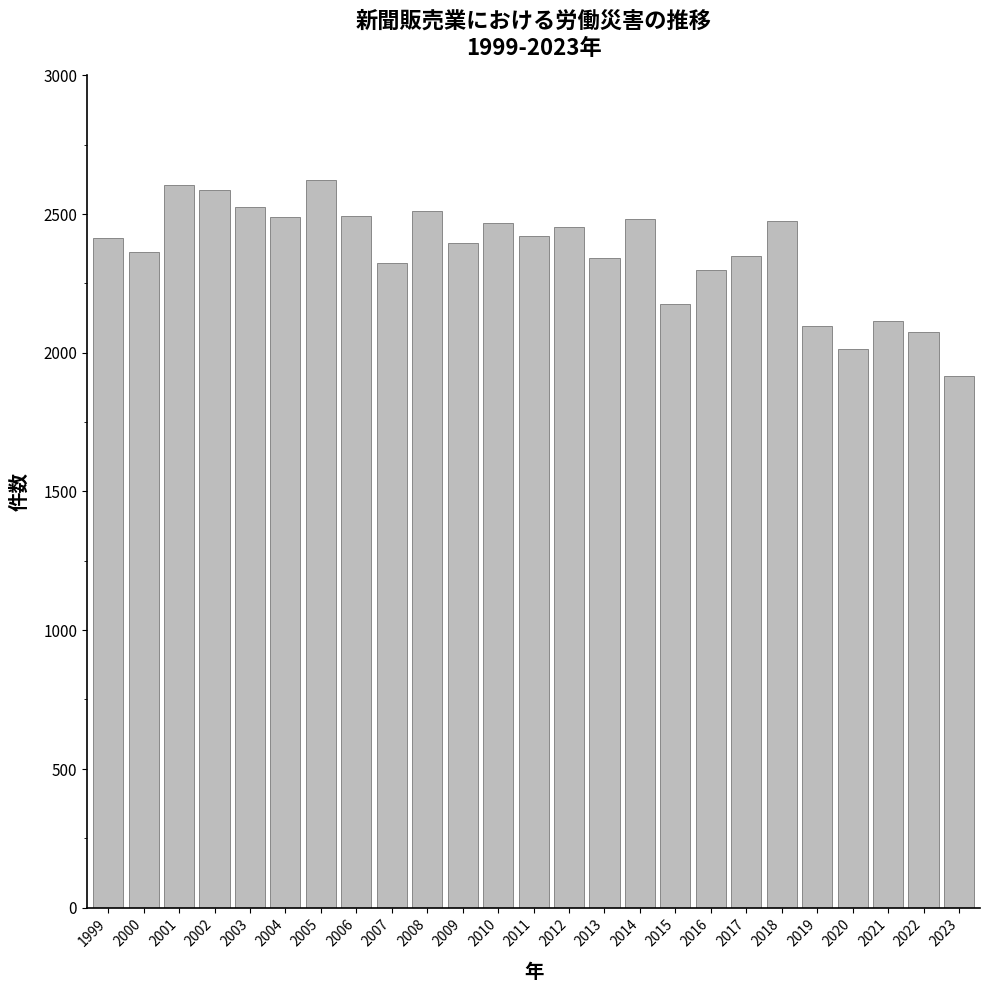

What is the value of the 10th bar from the left?

2510